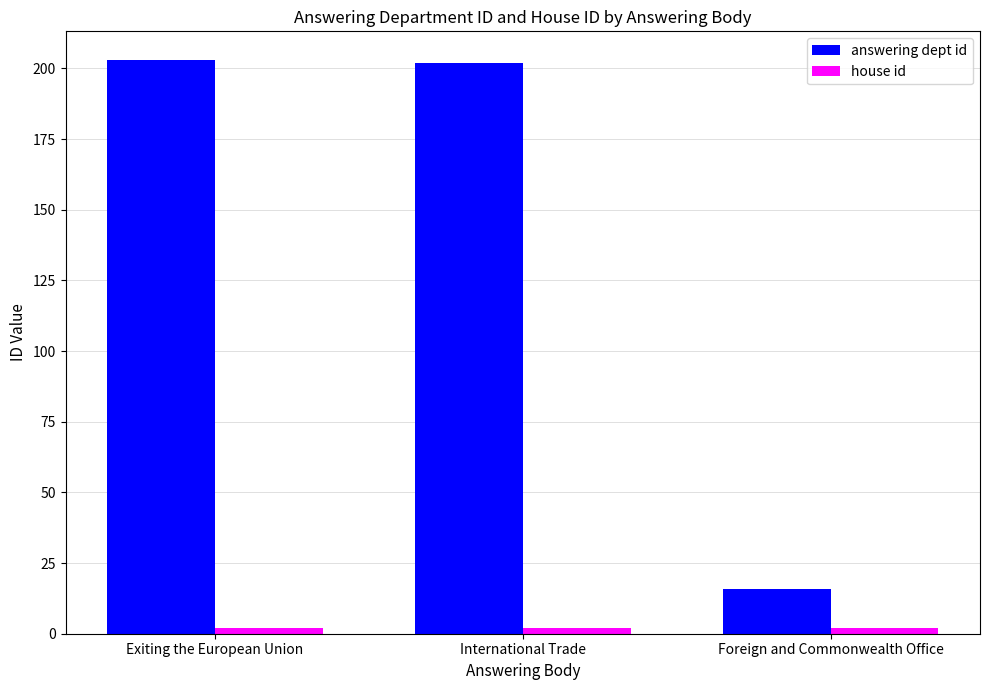

Are the bars grouped side by side (vs. stacked)?

Yes